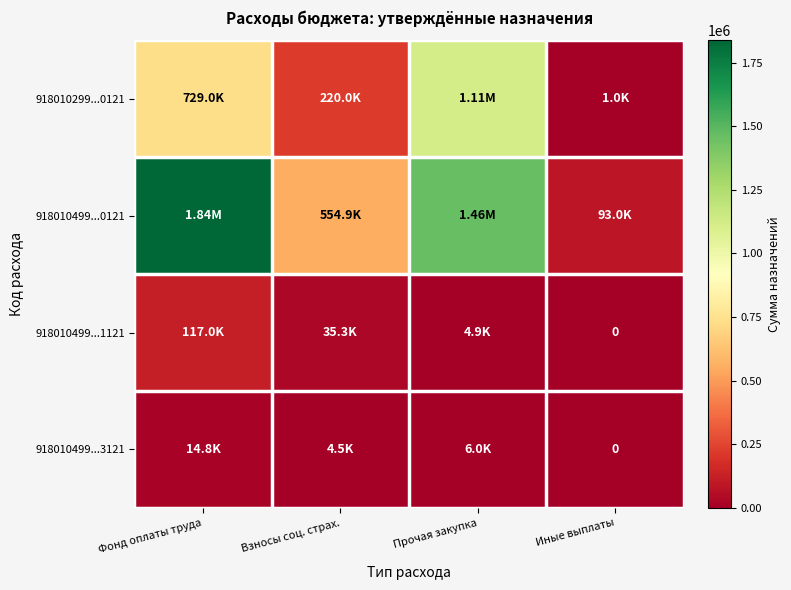

What is the maximum value for 918010499...1121?

116980.0